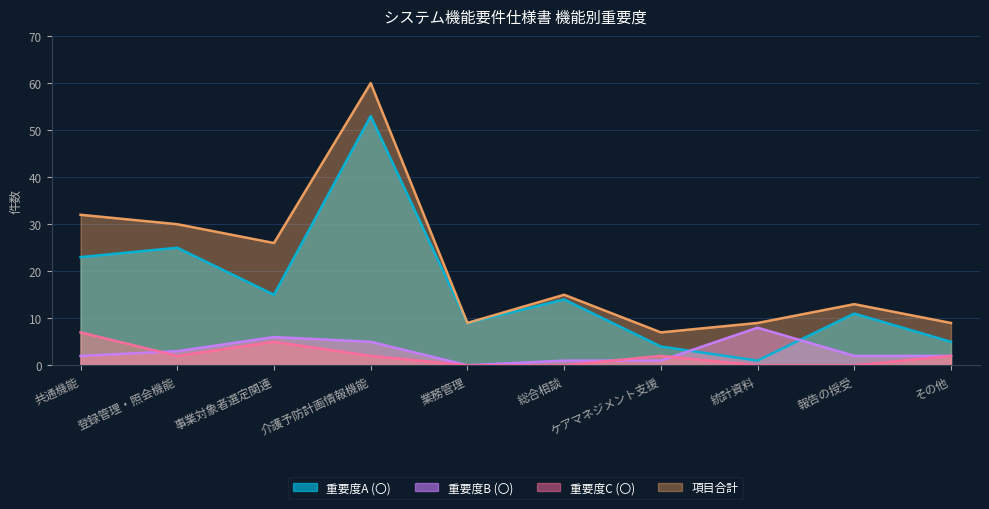

List the series in order of their peak value, highest first.

項目合計, 重要度A (〇), 重要度B (〇), 重要度C (〇)